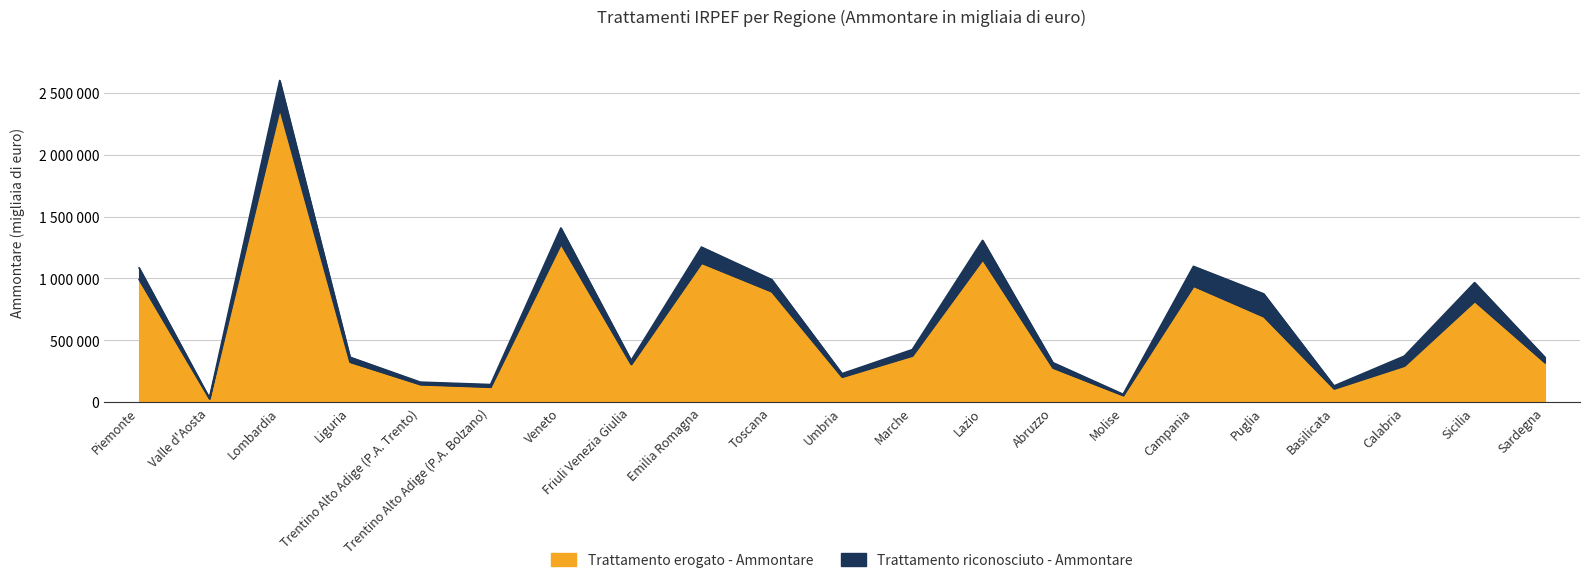

How many points are lower than both their immediate neighbors (excluding endpoints)?

6